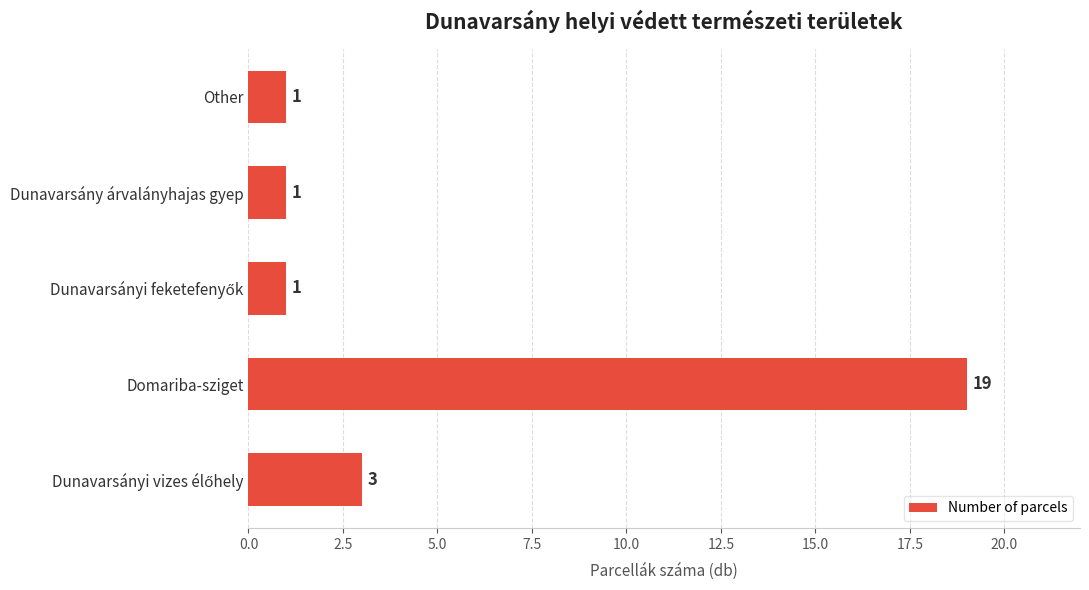

What is the difference between the maximum and minimum values?

18